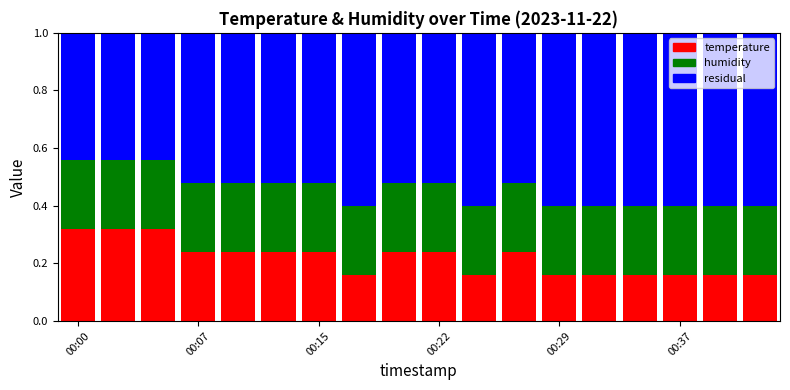

How many bars are there in total?

18